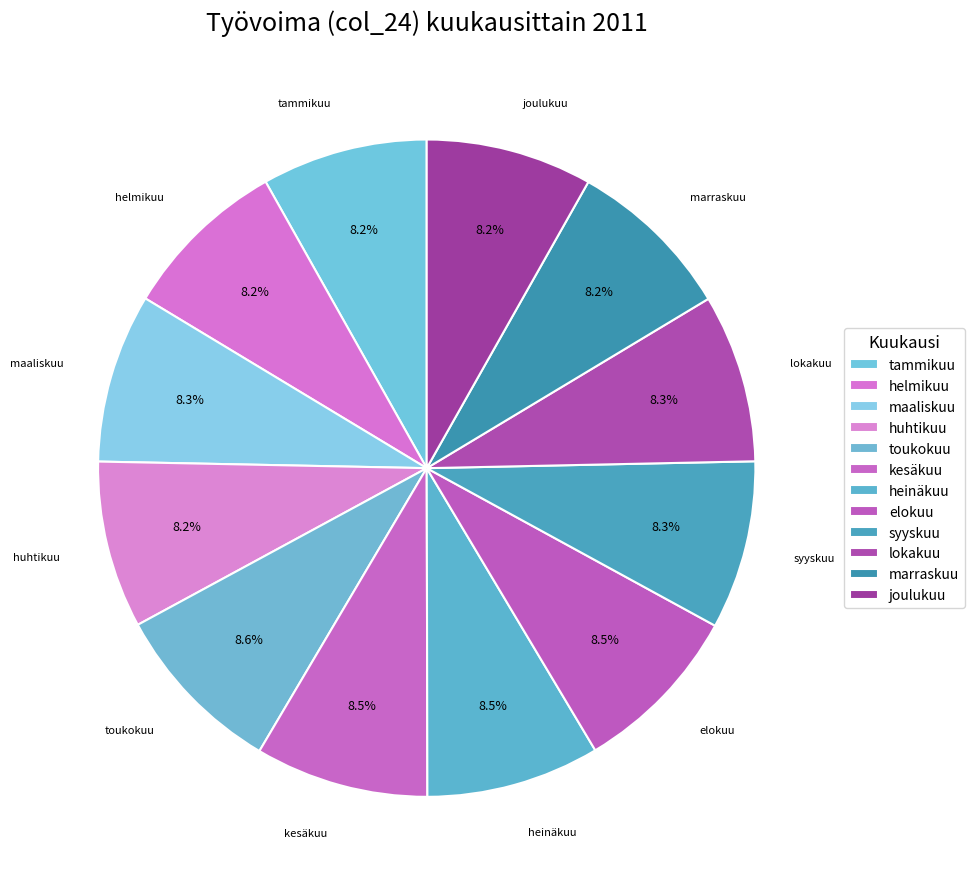

Is huhtikuu the majority of the pie?

No